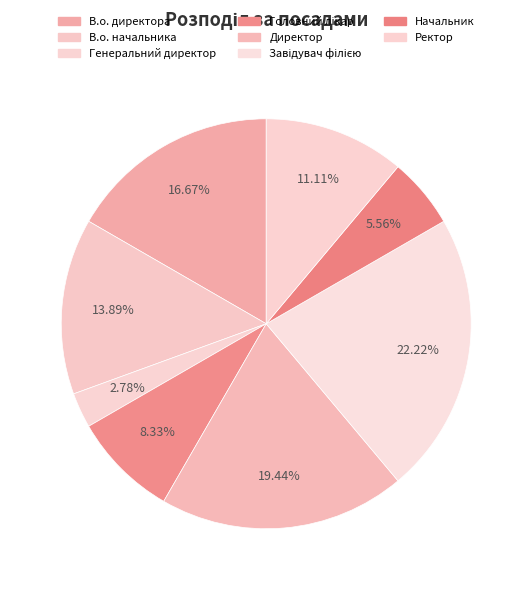

Which category has the smallest portion of the pie?

Генеральний директор